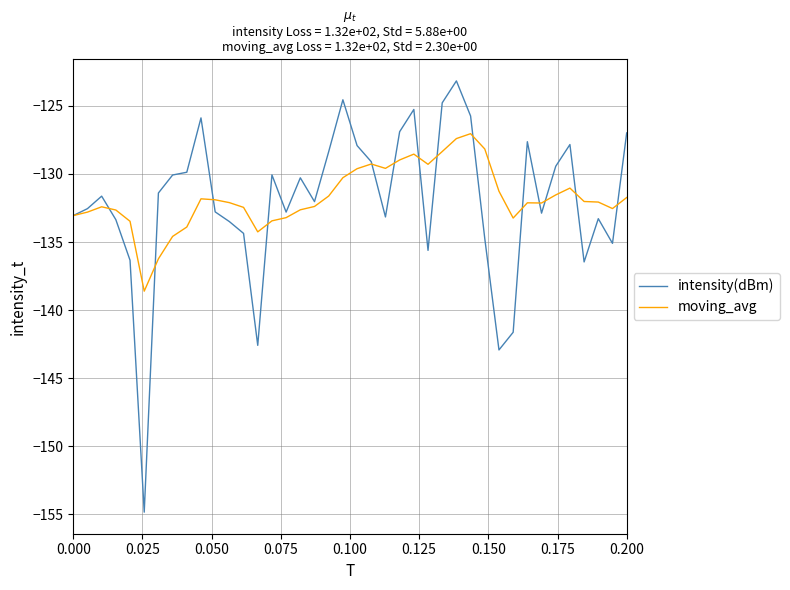

What are all the series names shown in the legend?

intensity(dBm), moving_avg